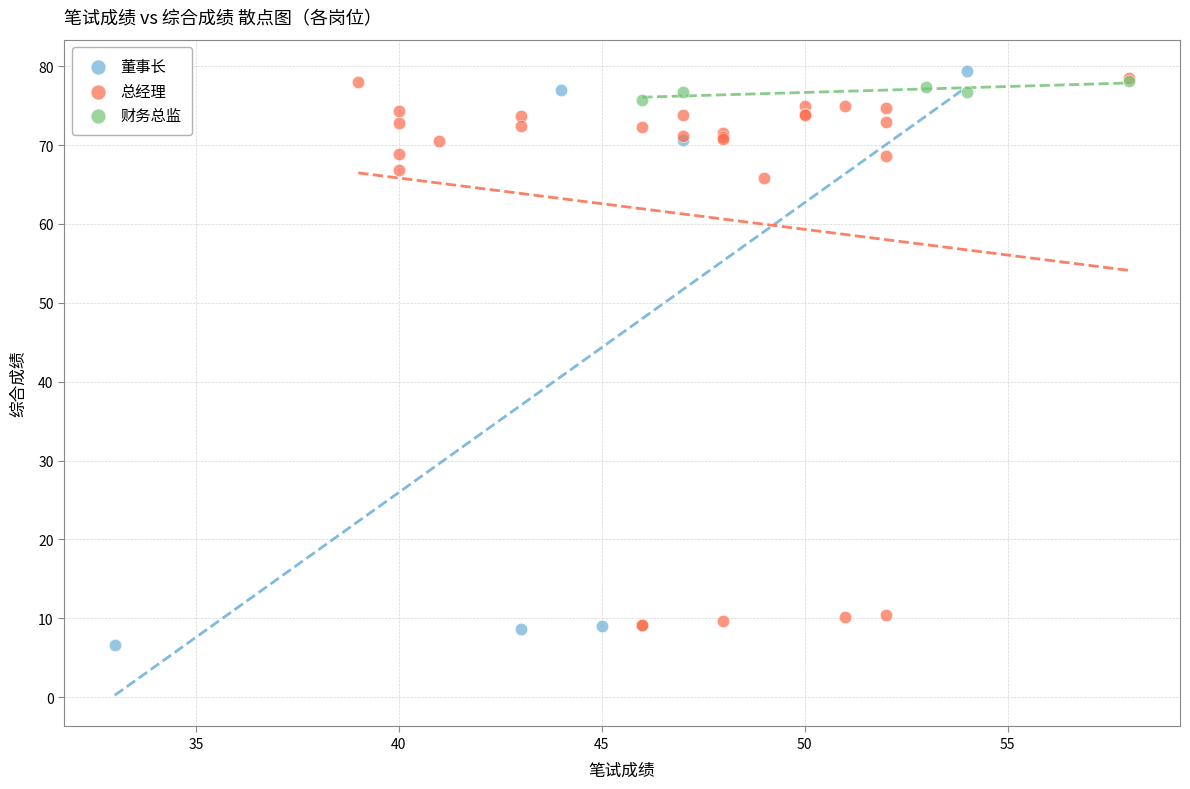

Which series reaches the maximum Y coordinate?

董事长